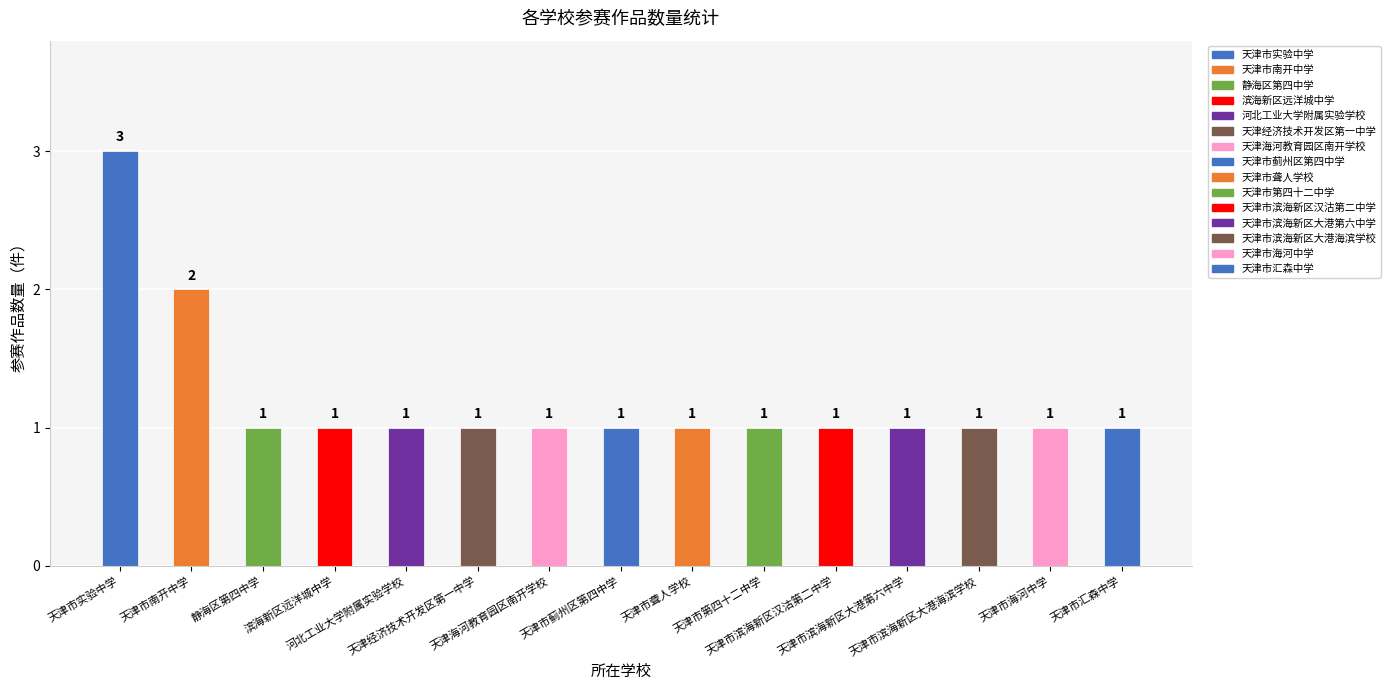

What is the greatest value displayed?

3